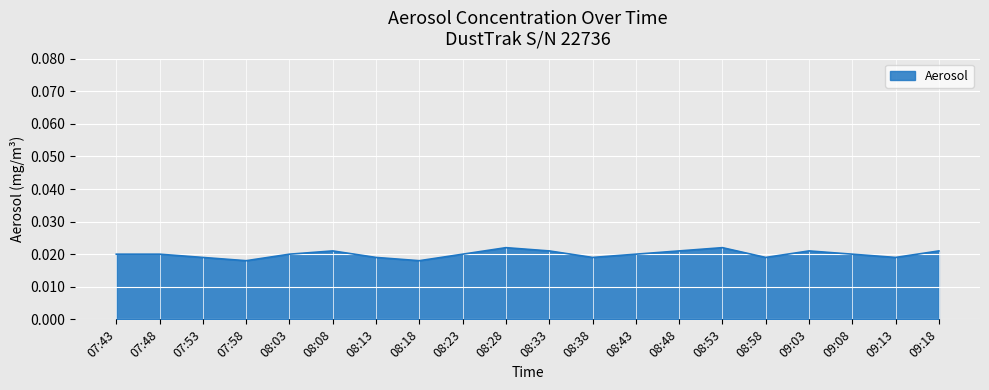

Does the chart display data point markers on the line(s)?

No